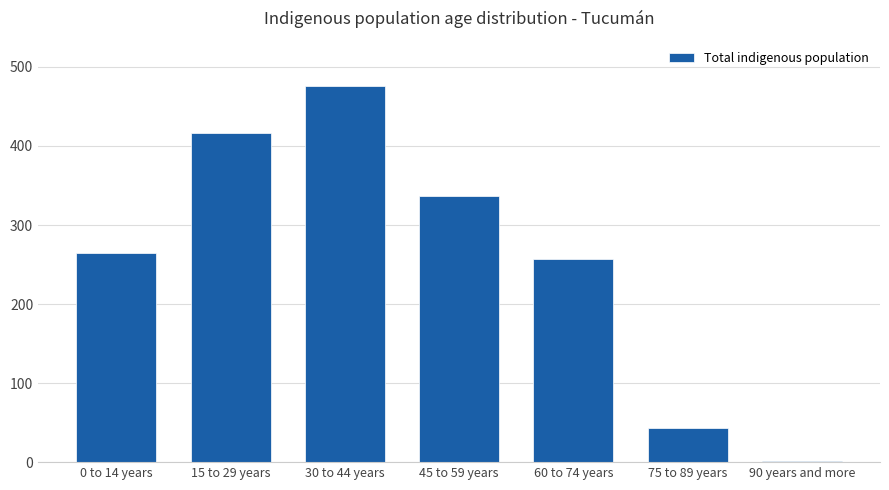

Reading left to right, list all the values displayed in this chart.

264	416	476	337	257	43	2